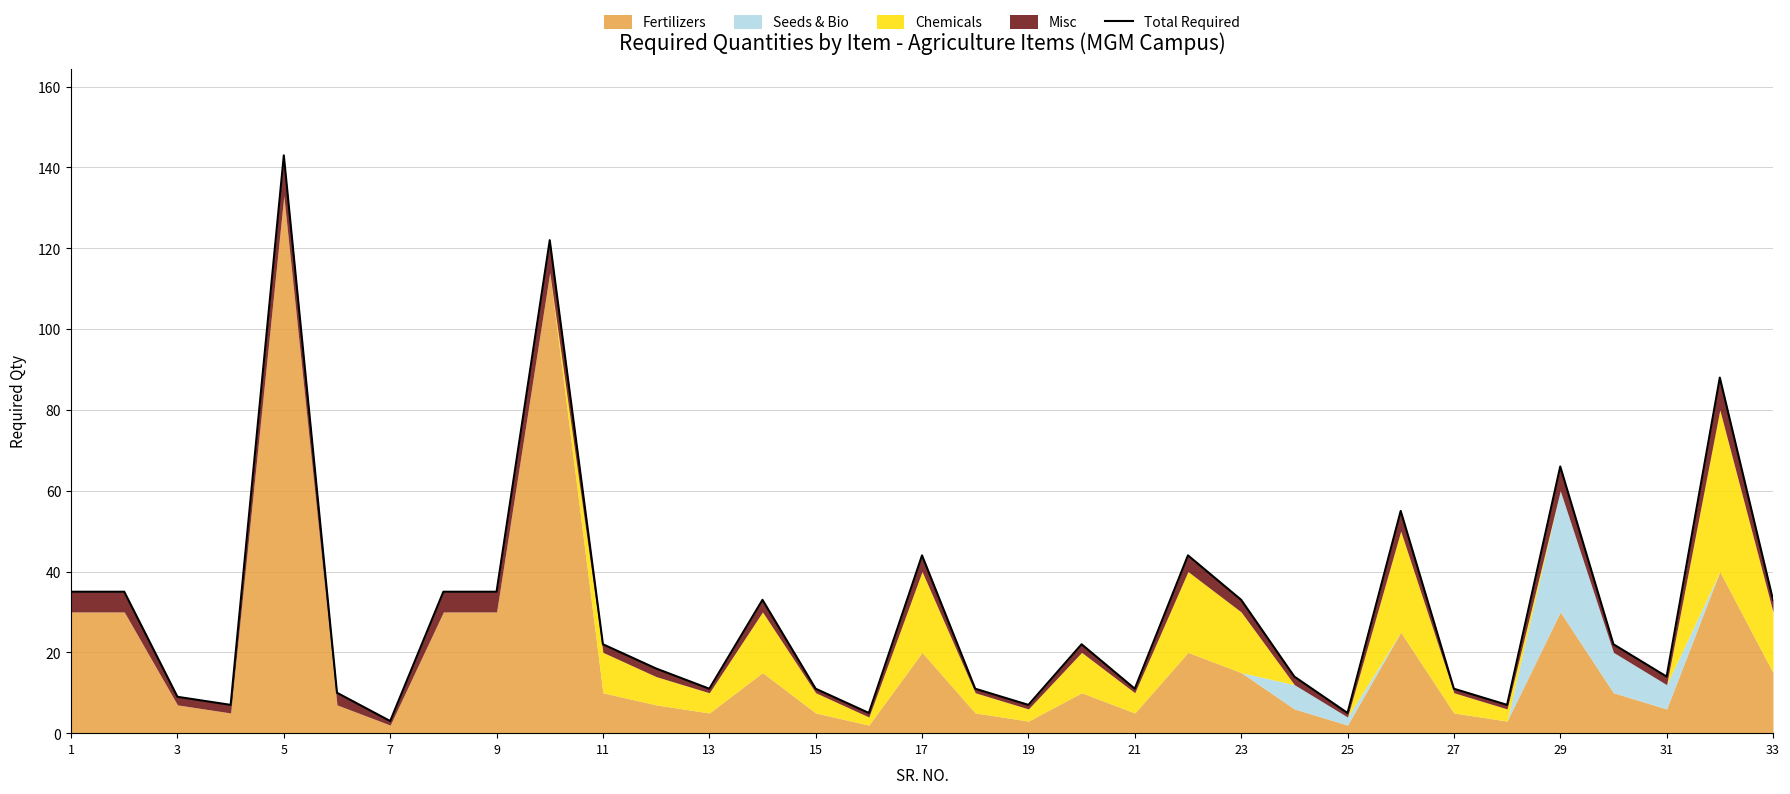

How many points are higher than both their immediate neighbors (excluding endpoints)?

9